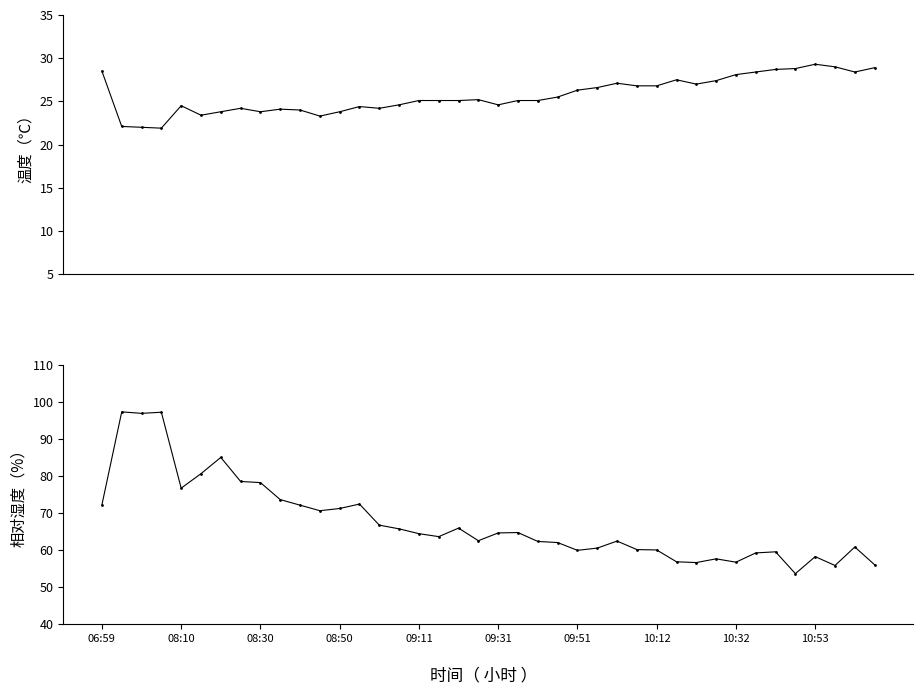

What is the maximum value for humidity?

97.3